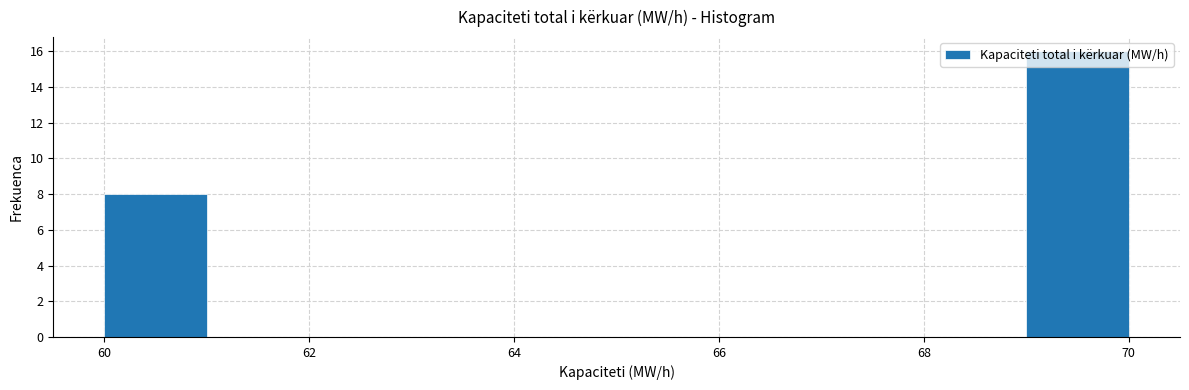

How tall is the bar that spans 60 to 61 on the x-axis? The values are not printed on the chart, so give them approximately, as read against the axis.

8